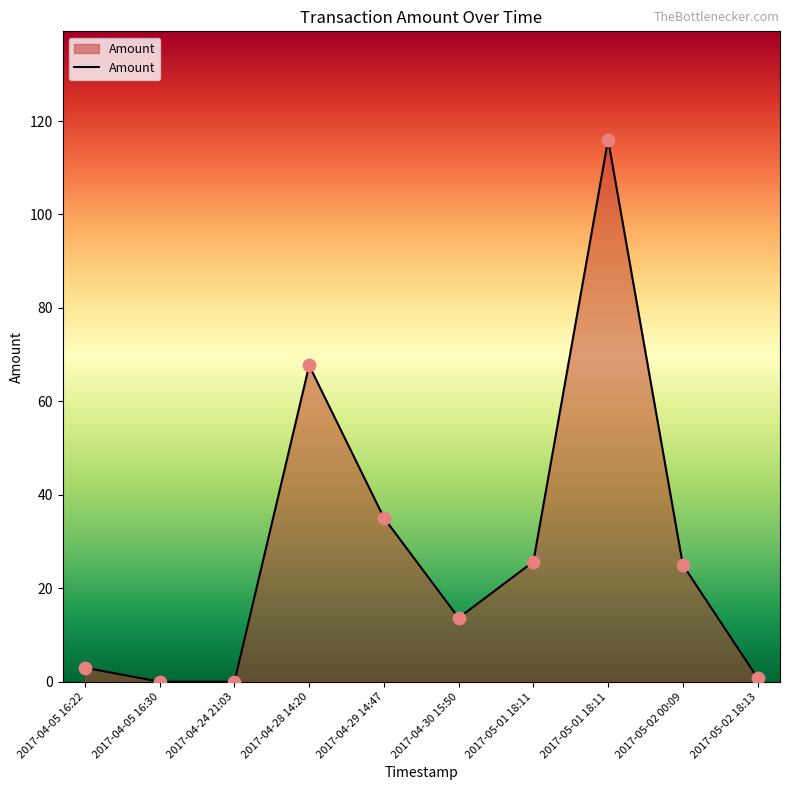

Which has a higher value, 2017-04-05 16:22 or 2017-04-05 16:30?

2017-04-05 16:22